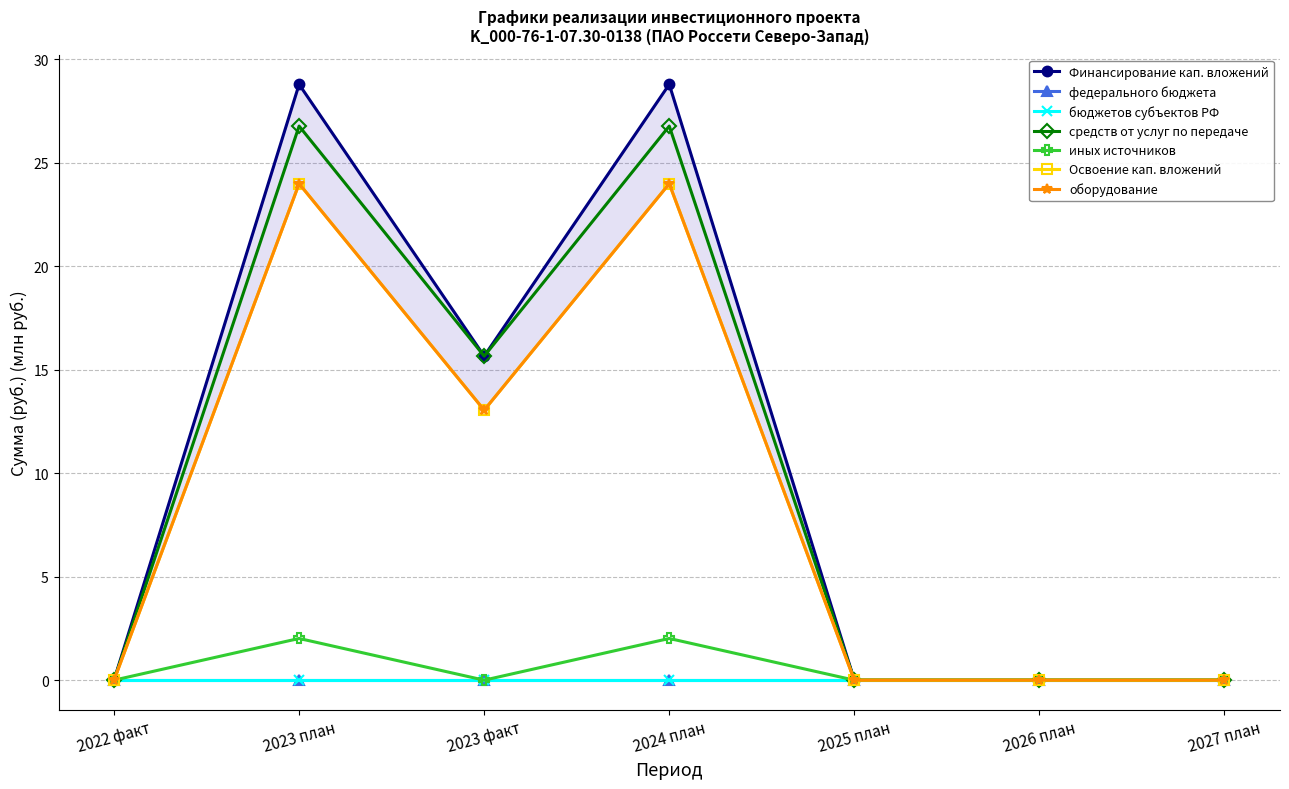

Which label corresponds to the smallest value in the chart?

2022 факт